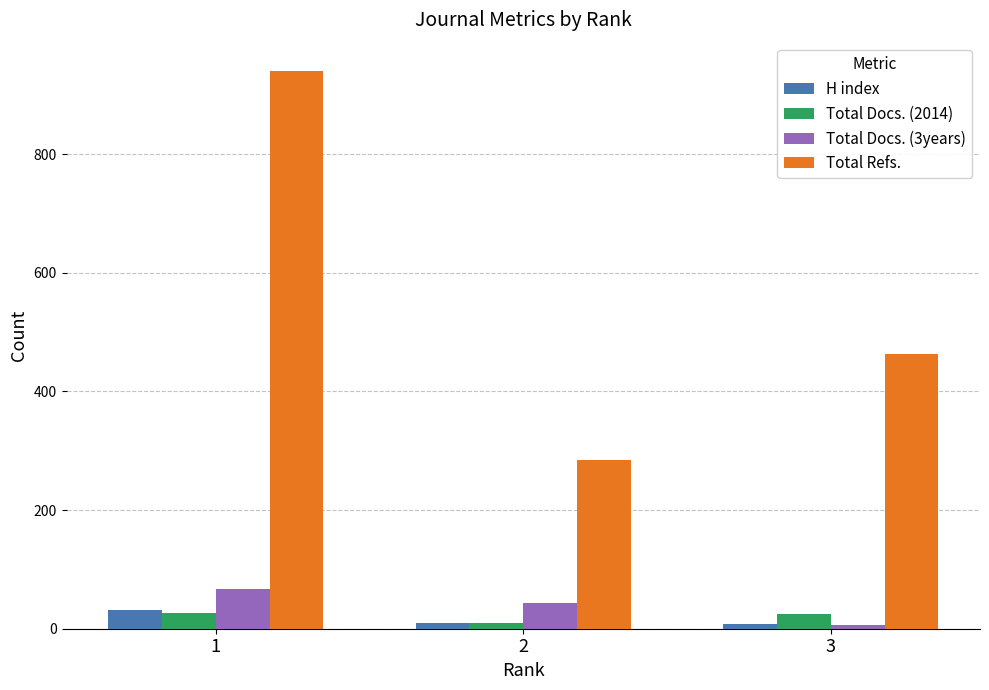

The value of Total Refs. at 3 is 463. True or false?

True